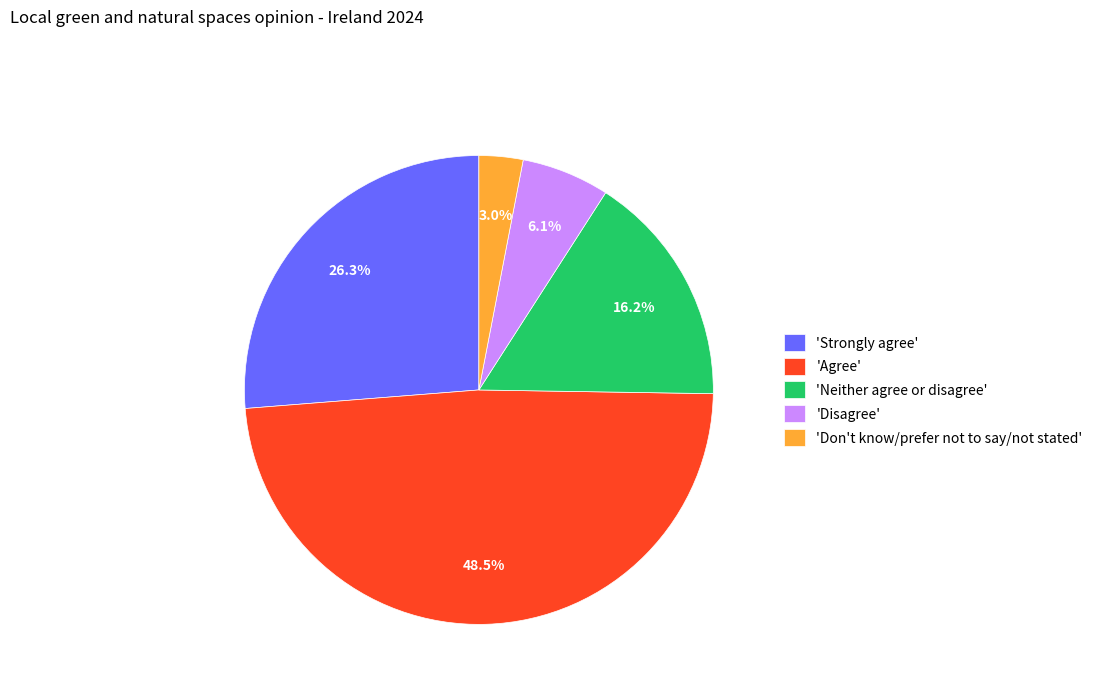

Combined, do 'Strongly agree' and 'Don't know/prefer not to say/not stated' account for over 50%?

No